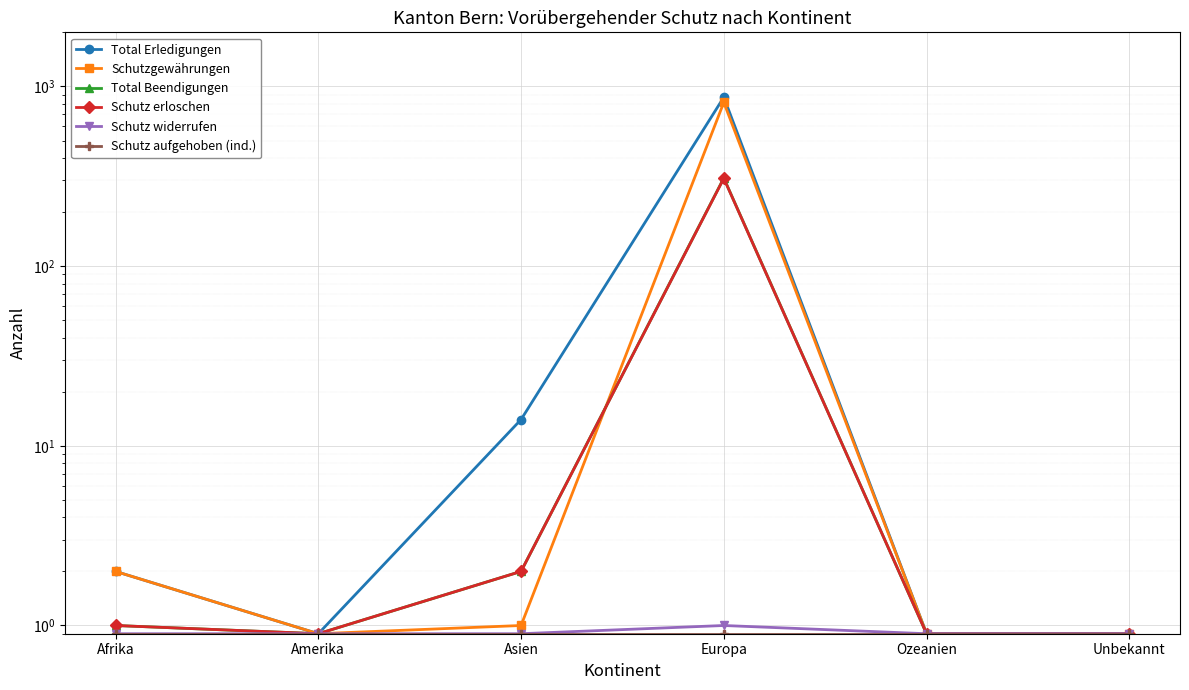

Which has a higher value, Afrika or Asien?

Asien